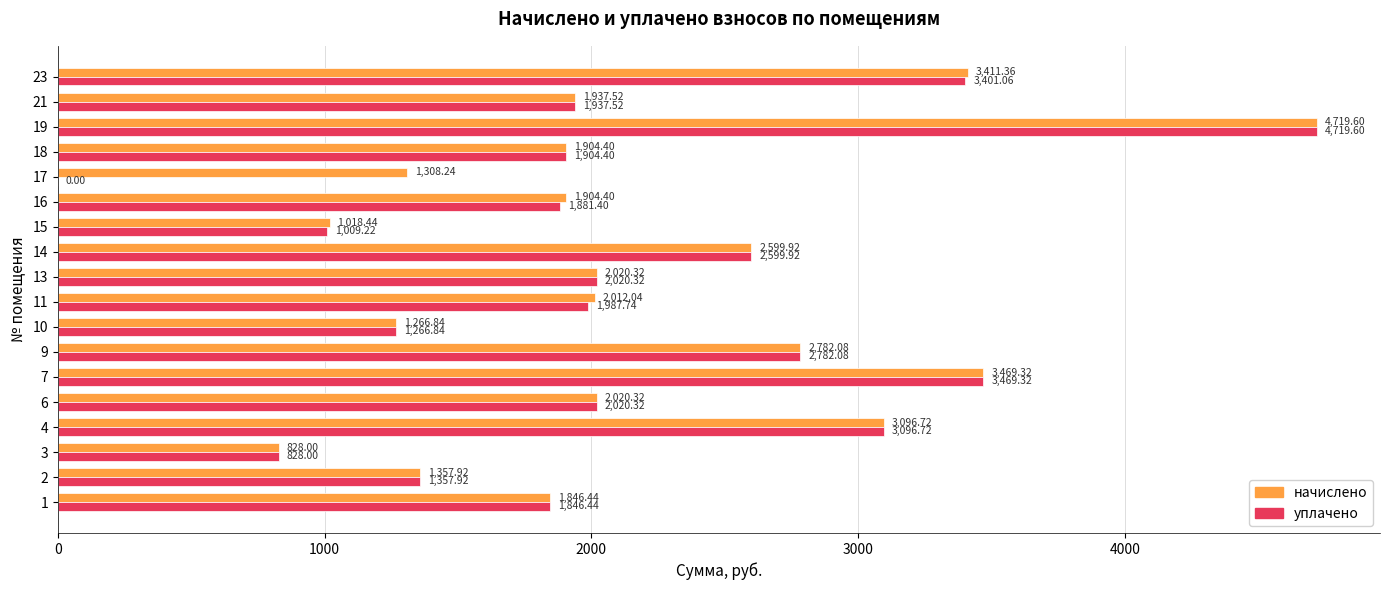

What is the sum of all уплачено values?

38128.8